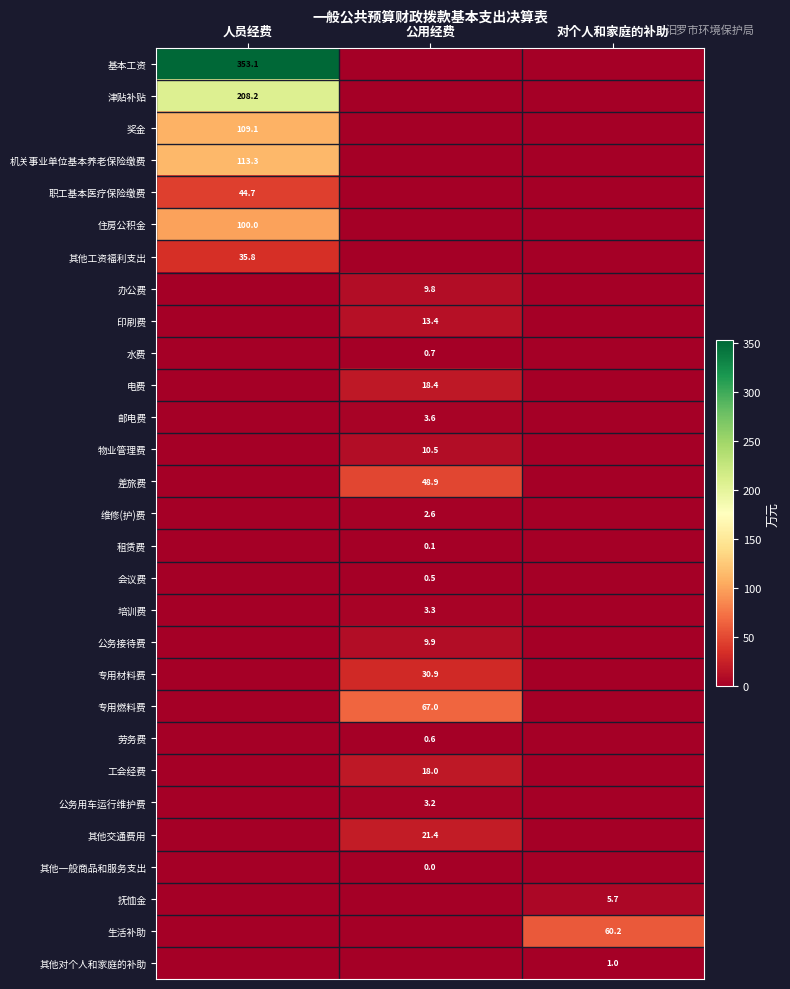

The 办公费 series shows 4.4 at 公用经费. True or false?

False